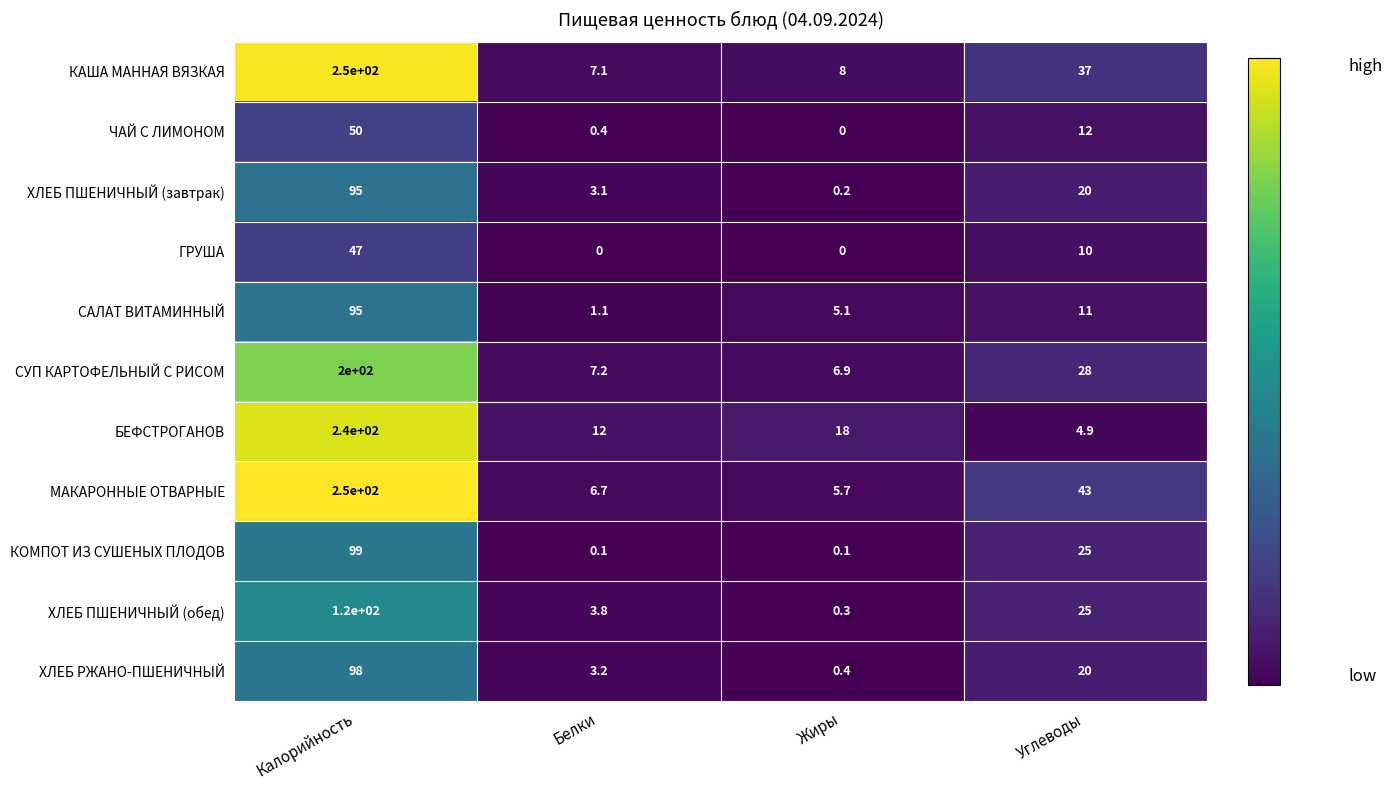

Which series has the largest range (max minus min)?

МАКАРОННЫЕ ОТВАРНЫЕ